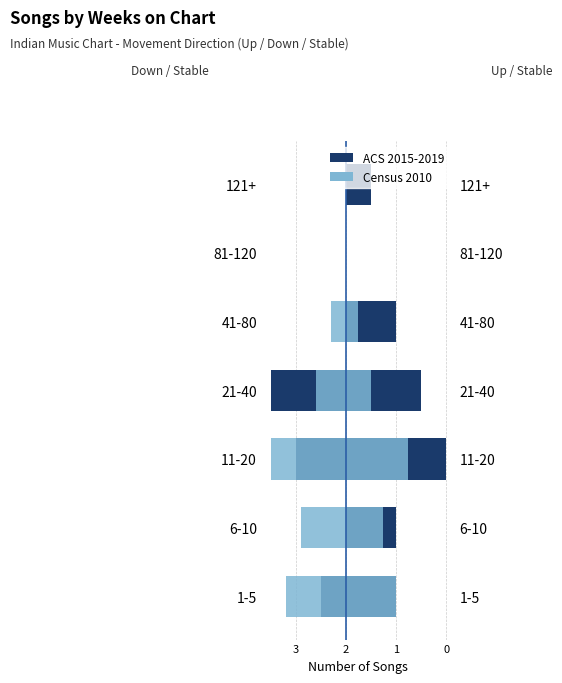

The Down (ACS 2015-2019) series shows -1.3 at 81-120. True or false?

False